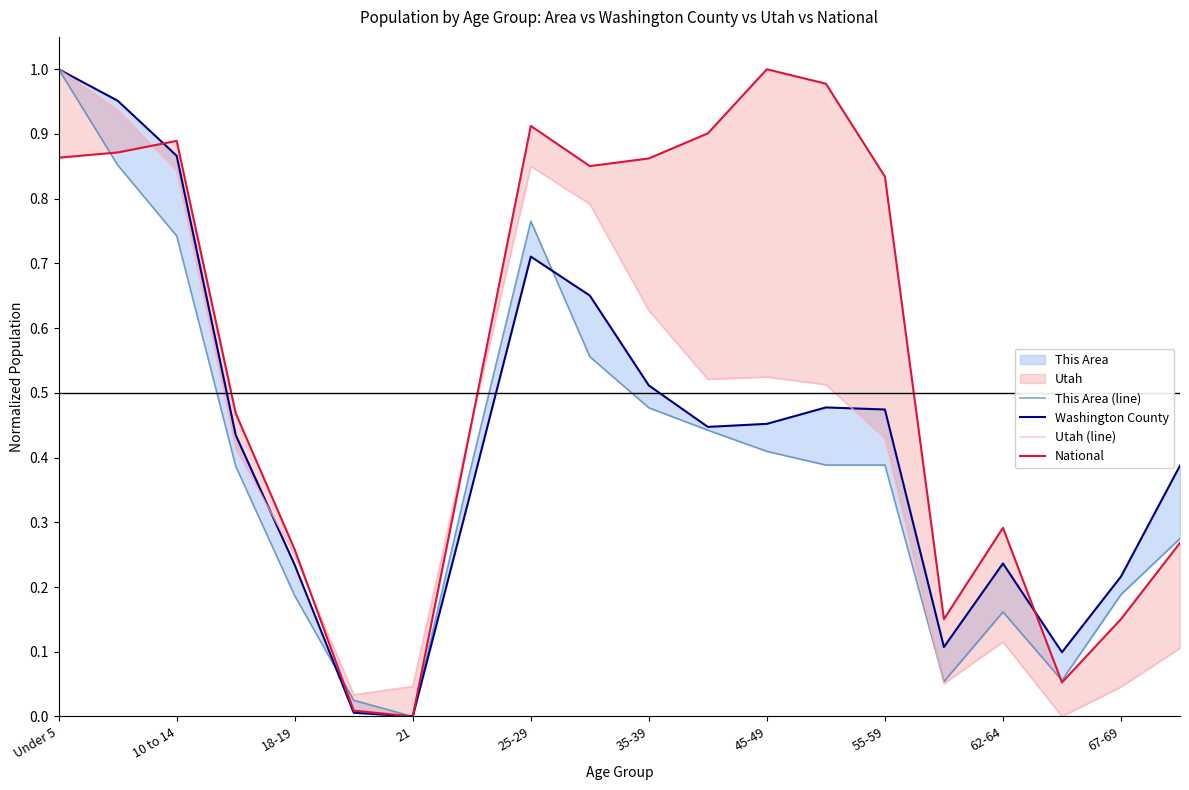

Which label corresponds to the largest value in the chart?

Under 5